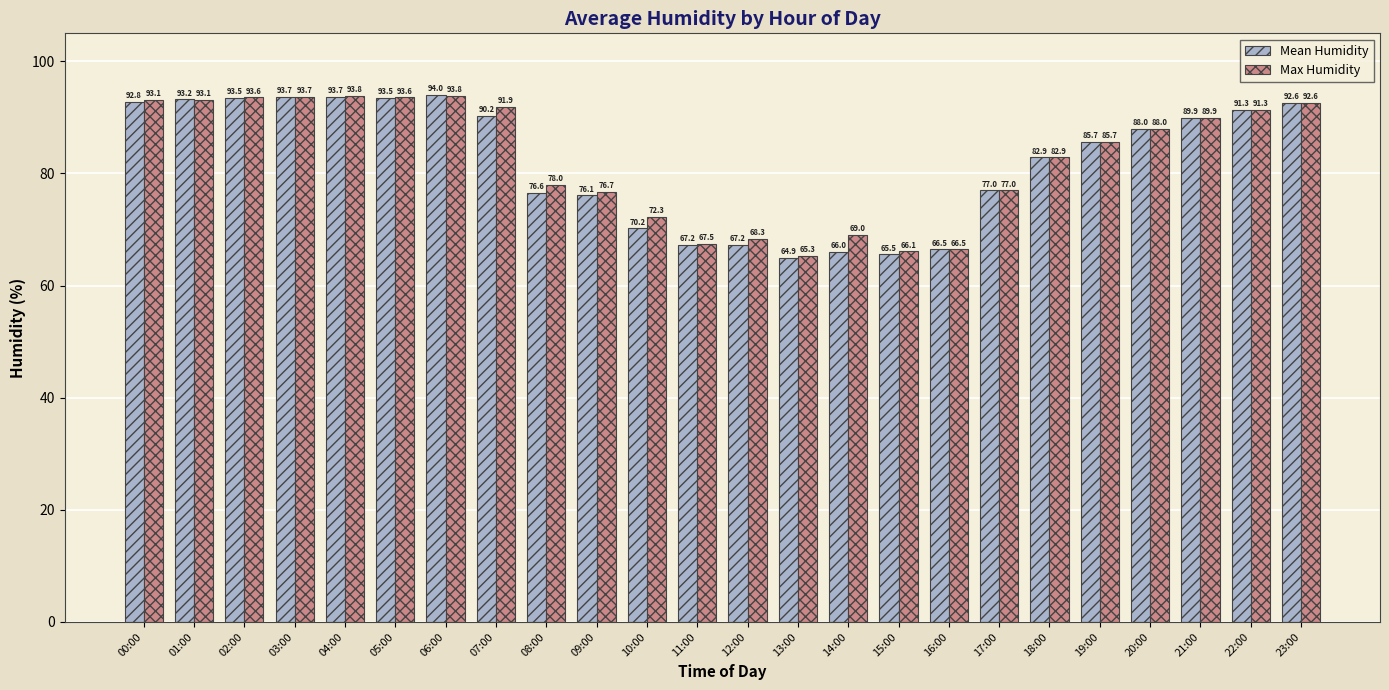

Which series has the widest spread of values?

Mean Humidity